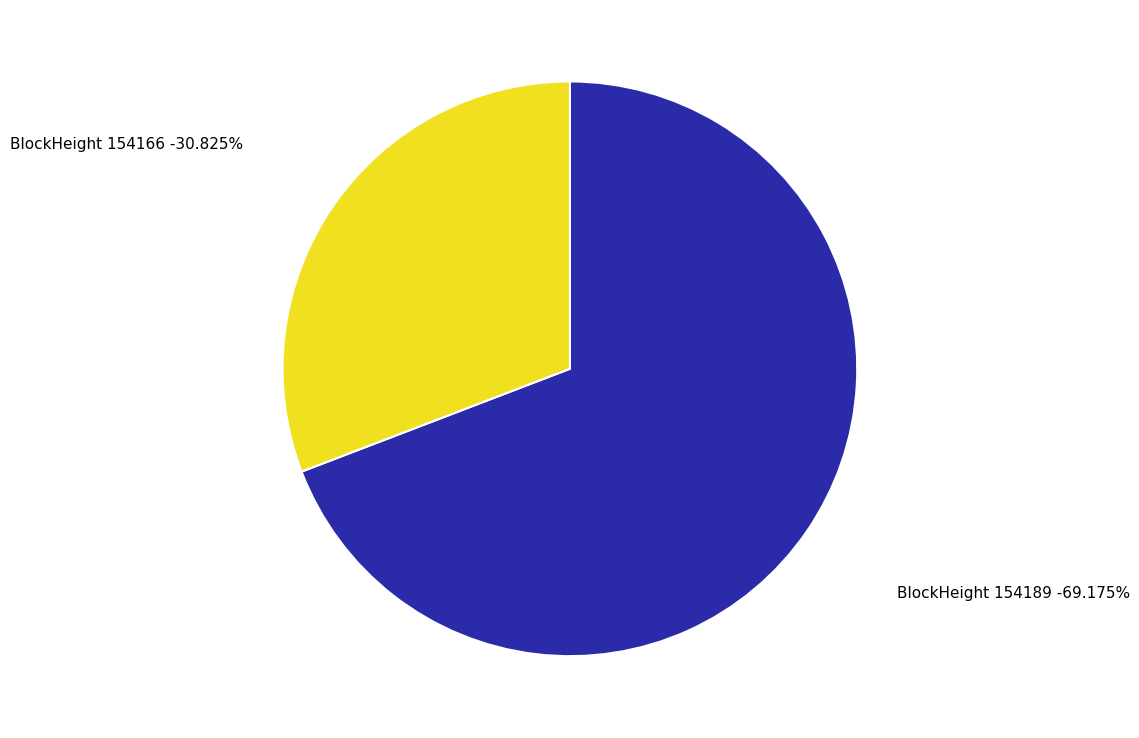

Is it true that 154189 is 61% of the pie?

False